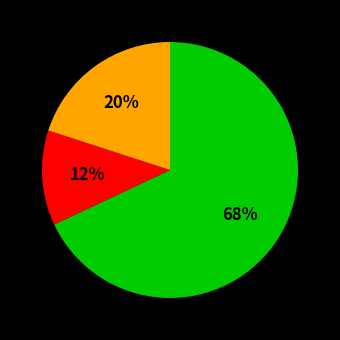

To the nearest percent, what is the difference between the largest and smallest slice percentages?

56%